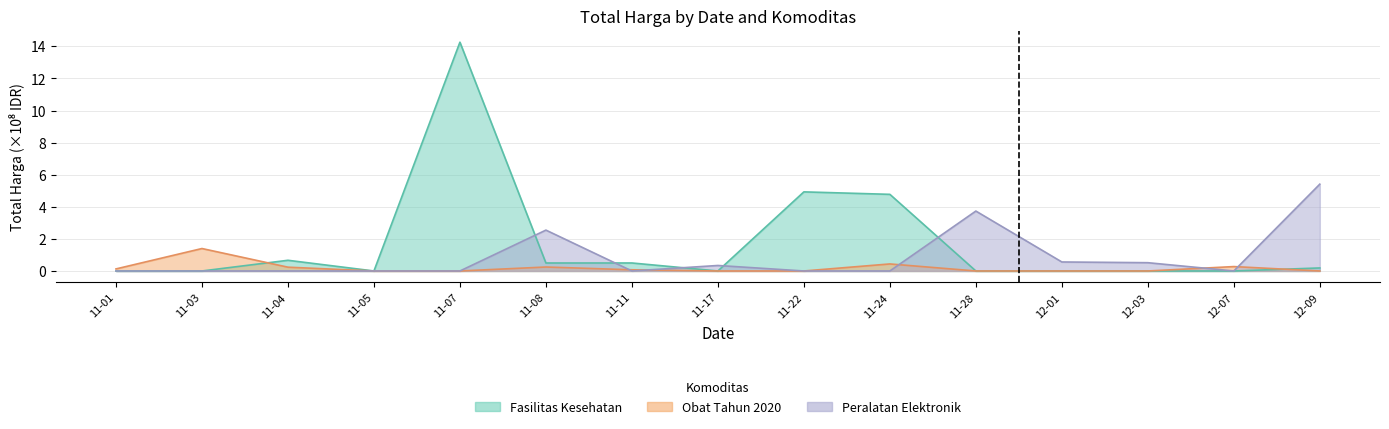

What is the difference between the highest and lowest values at 11-22?

4.9